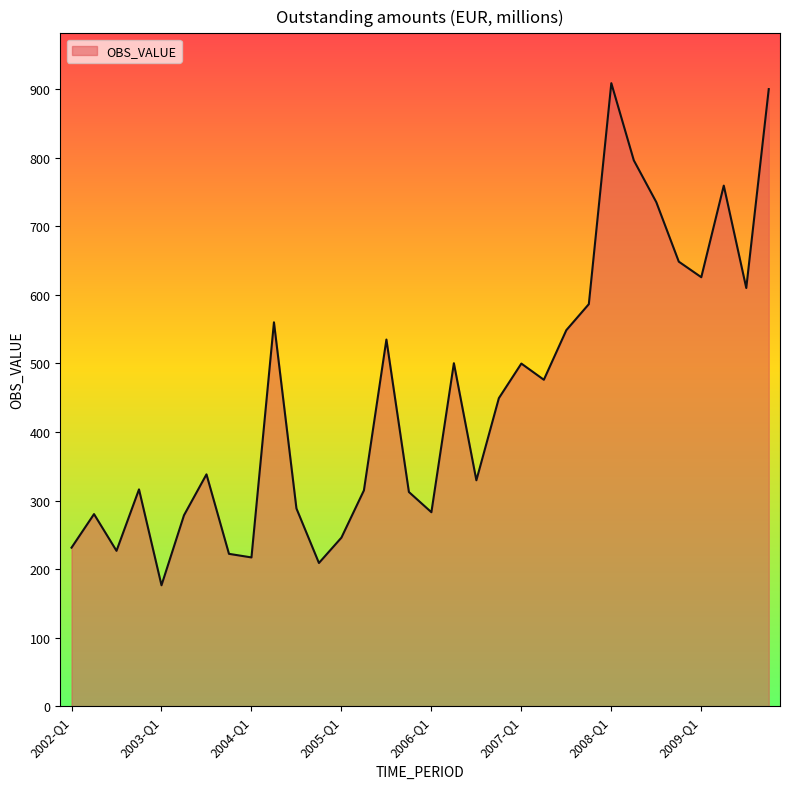

What is the difference between the maximum and minimum values?

732.5